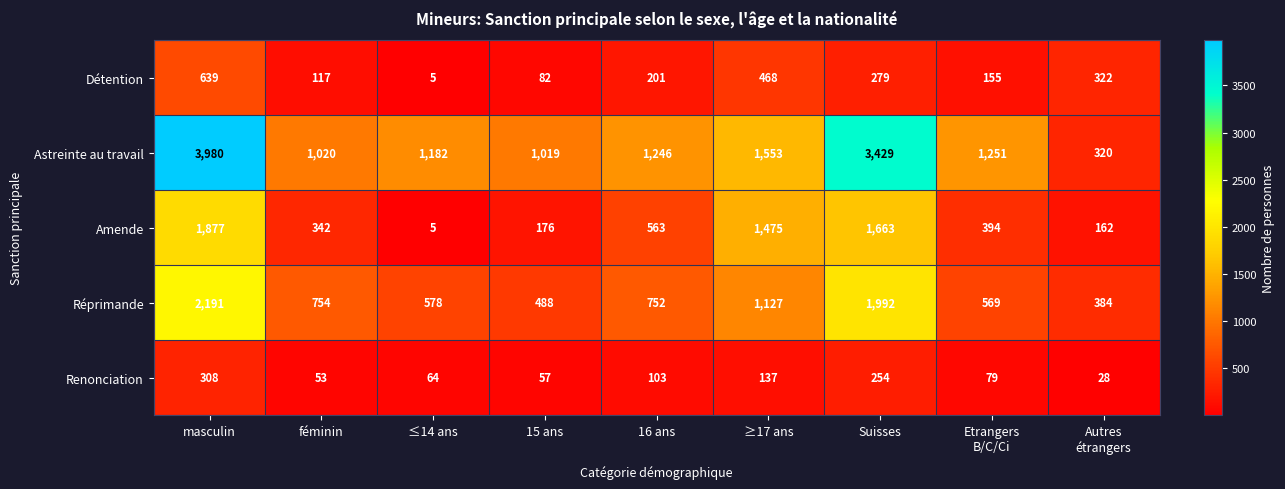

What is the average value of the Renonciation series?

120